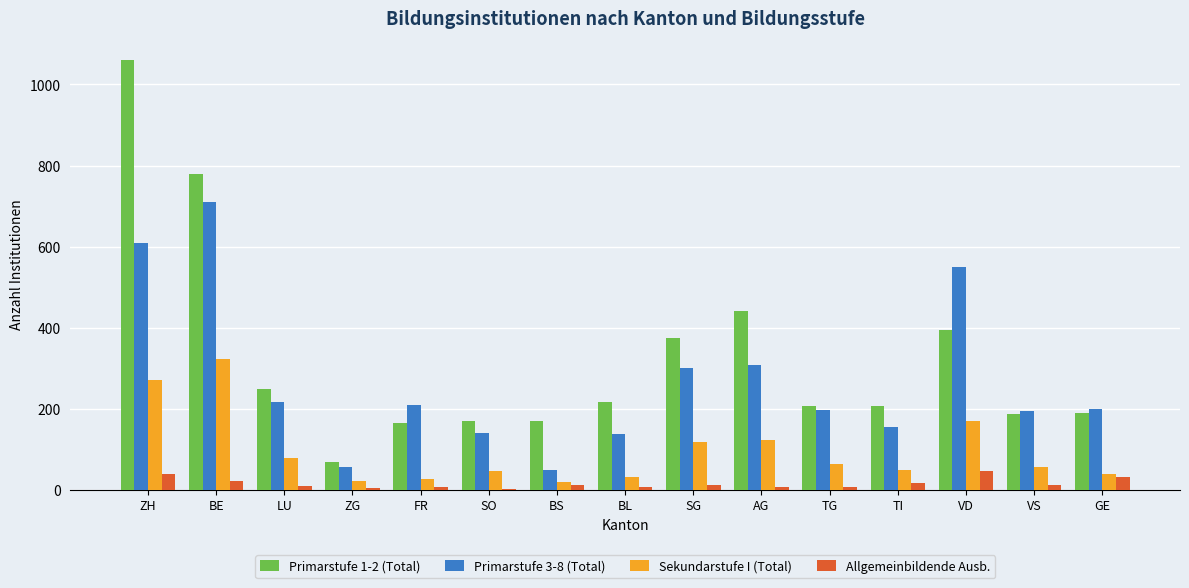

Is it true that Primarstufe 3-8 (Total) equals 197 at TG?

True